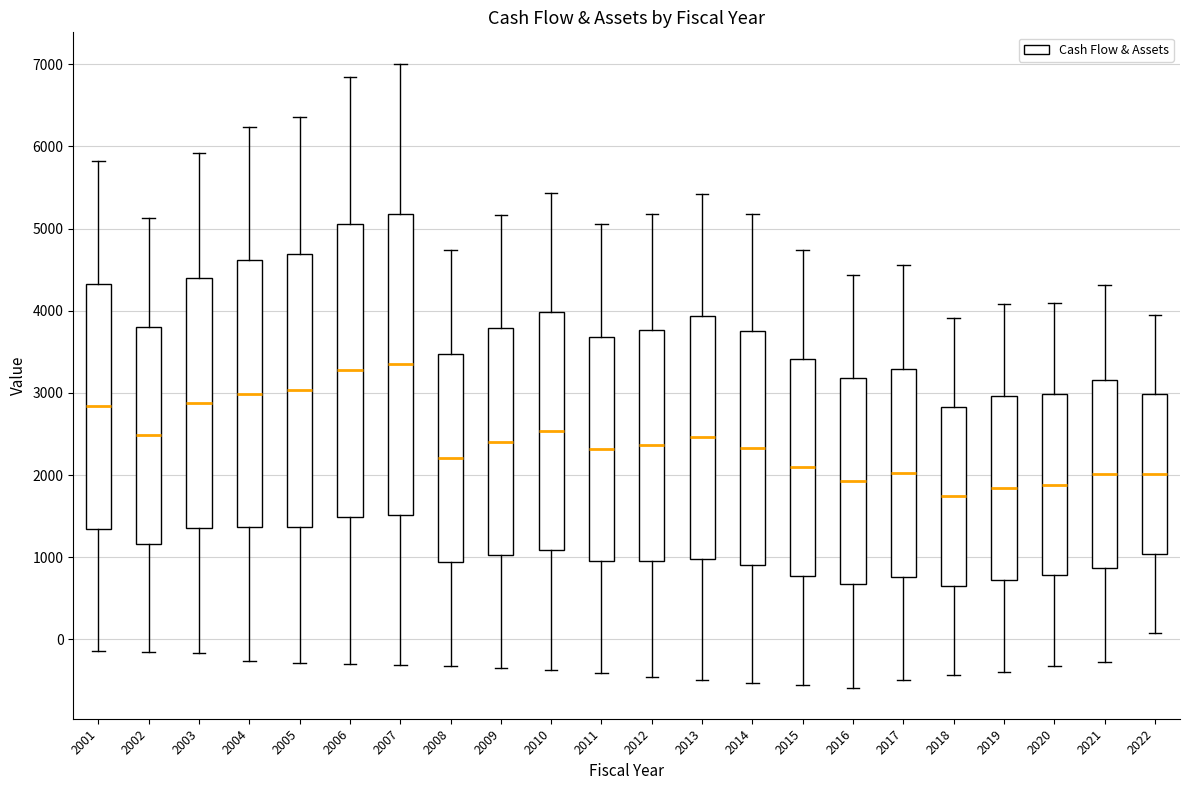

Reading left to right, read every box against the y-axis: the position of its median line, the range the box covers, and the ends of its whiskers. The values are not printed on the chart, so give them approximately, as read against the axis.

2001: median 2800, box 1300 to 4300, whiskers -100 to 5800
2002: median 2500, box 1200 to 3800, whiskers -200 to 5100
2003: median 2900, box 1400 to 4400, whiskers -200 to 5900
2004: median 3000, box 1400 to 4600, whiskers -300 to 6200
2005: median 3000, box 1400 to 4700, whiskers -300 to 6400
2006: median 3300, box 1500 to 5100, whiskers -300 to 6800
2007: median 3300, box 1500 to 5200, whiskers -300 to 7000
2008: median 2200, box 900 to 3500, whiskers -300 to 4700
2009: median 2400, box 1000 to 3800, whiskers -400 to 5200
2010: median 2500, box 1100 to 4000, whiskers -400 to 5400
2011: median 2300, box 1000 to 3700, whiskers -400 to 5100
2012: median 2400, box 1000 to 3800, whiskers -500 to 5200
2013: median 2500, box 1000 to 3900, whiskers -500 to 5400
2014: median 2300, box 900 to 3800, whiskers -500 to 5200
2015: median 2100, box 800 to 3400, whiskers -600 to 4700
2016: median 1900, box 700 to 3200, whiskers -600 to 4400
2017: median 2000, box 800 to 3300, whiskers -500 to 4600
2018: median 1700, box 700 to 2800, whiskers -400 to 3900
2019: median 1800, box 700 to 3000, whiskers -400 to 4100
2020: median 1900, box 800 to 3000, whiskers -300 to 4100
2021: median 2000, box 900 to 3200, whiskers -300 to 4300
2022: median 2000, box 1000 to 3000, whiskers 100 to 4000